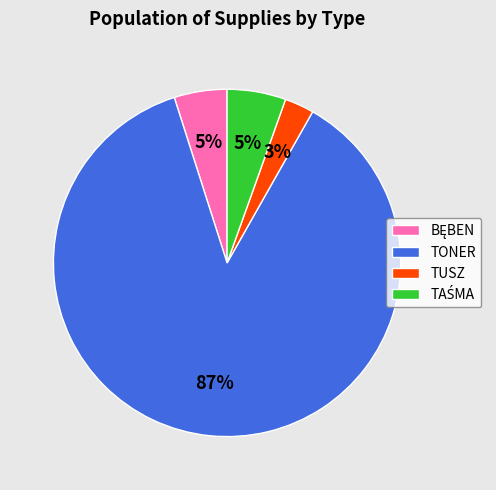

How many slices are in this pie chart?

4